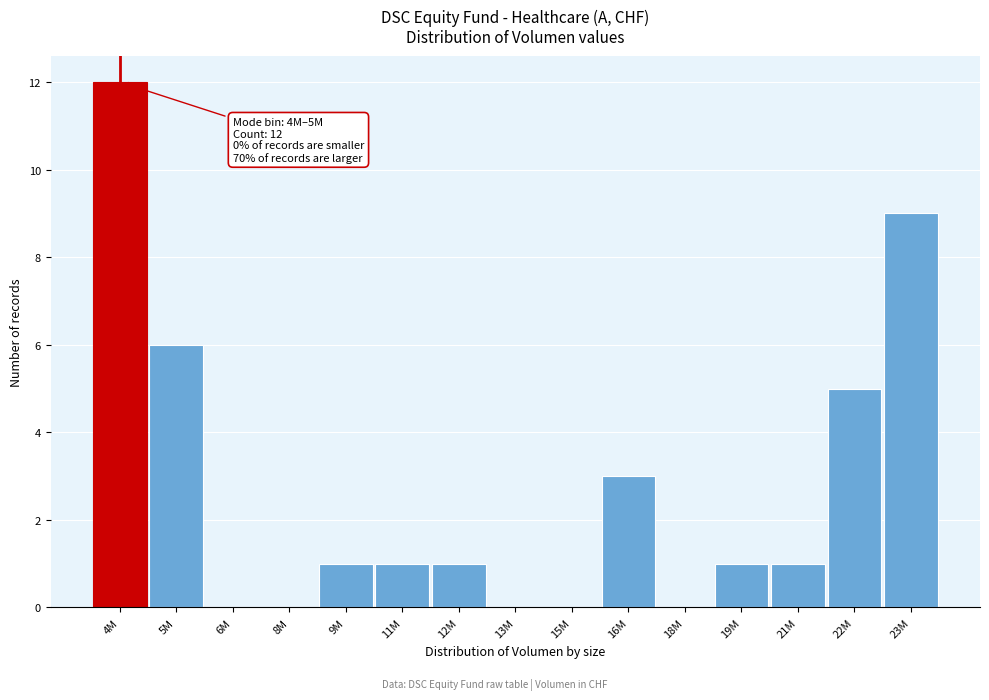

Reading left to right, what are all the values shown in this chart?

4M=12	5M=6	6M=0	8M=0	9M=1	11M=1	12M=1	13M=0	15M=0	16M=3	18M=0	19M=1	21M=1	22M=5	23M=9